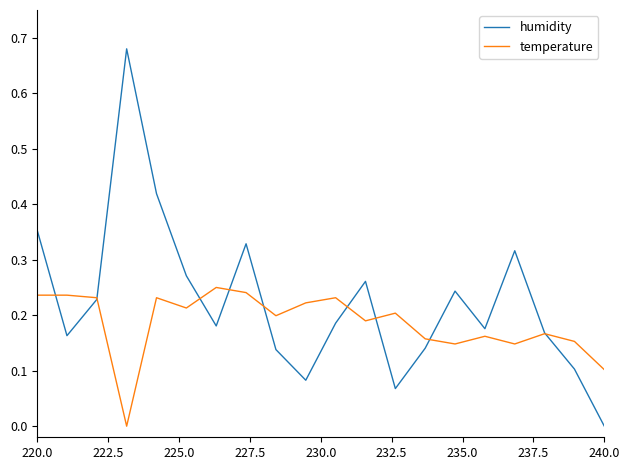

List the series in order of their overall mean, lowest first.

temperature, humidity